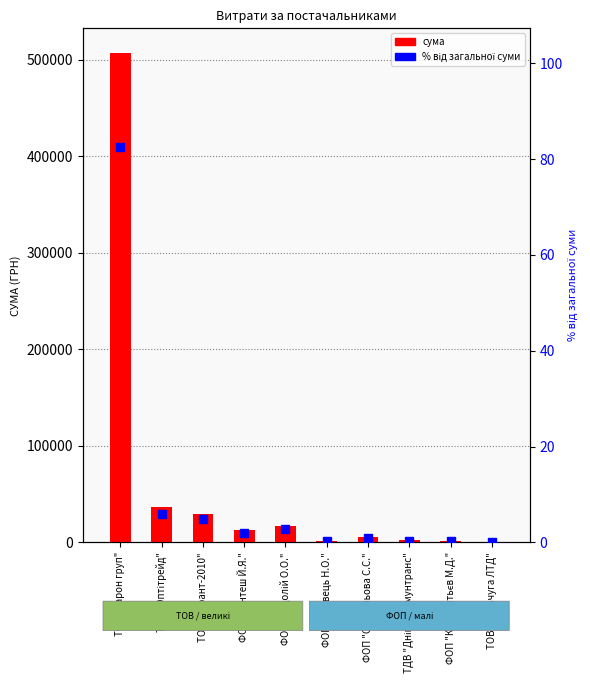

How many data points in СУМА (ГРН) are above 12555?

4